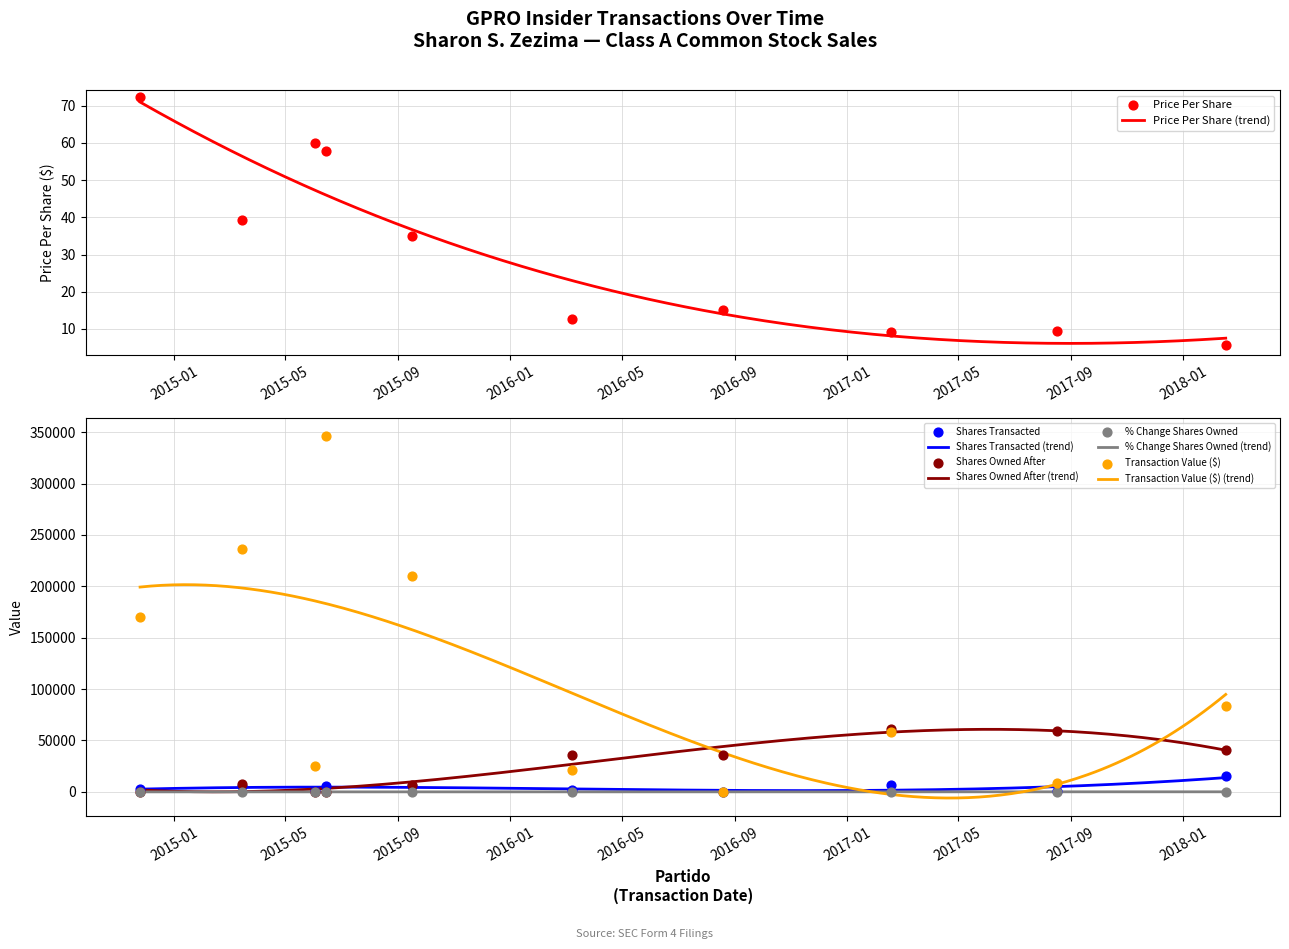

Which series has the widest spread of Y values?

transactionValue